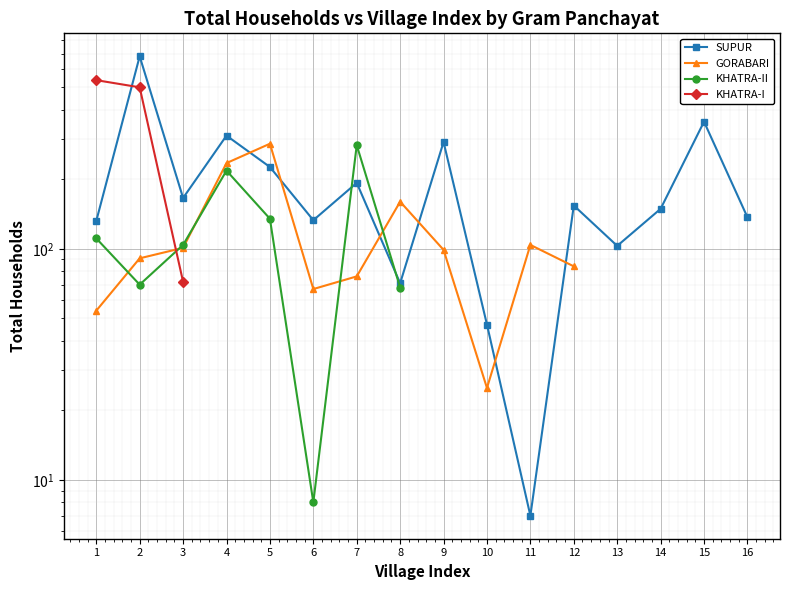

Count the number of categories in the chart.

16